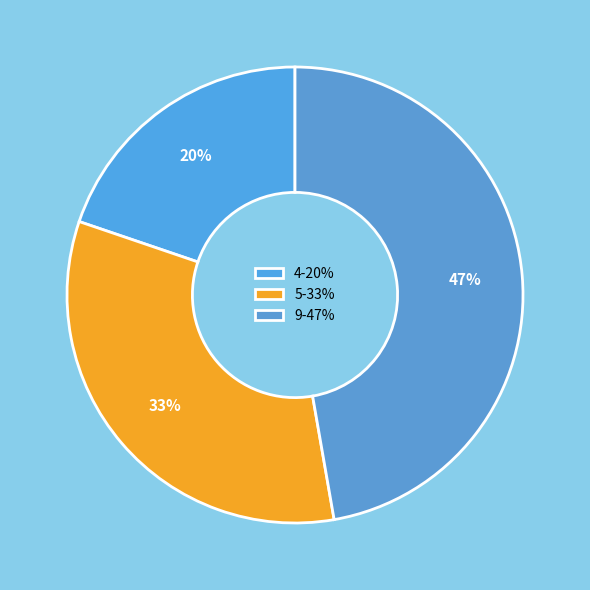

To the nearest percent, what percentage of the pie is 9?

47%